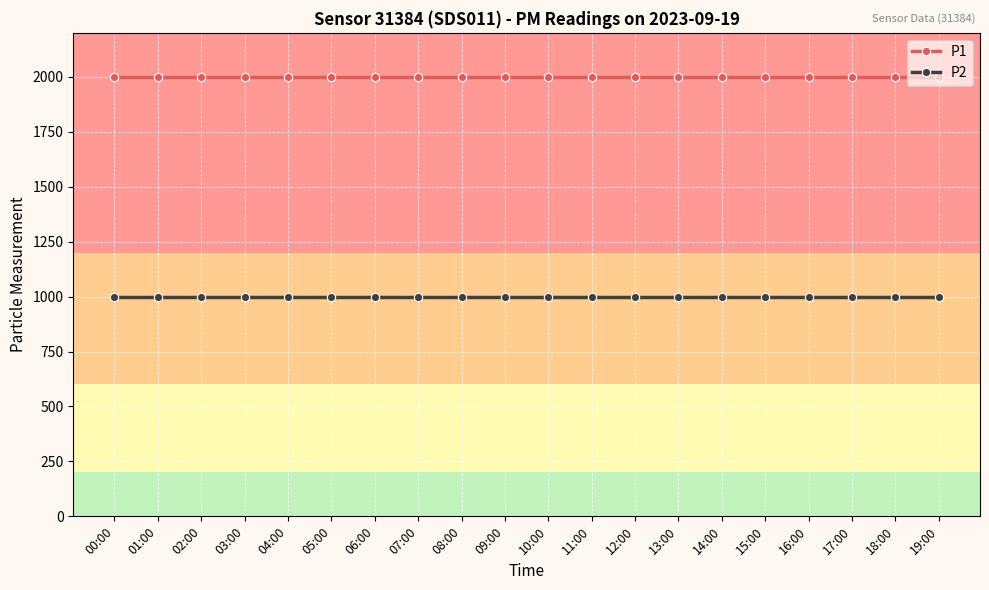

What is the label of the 14th point from the right?

06:00